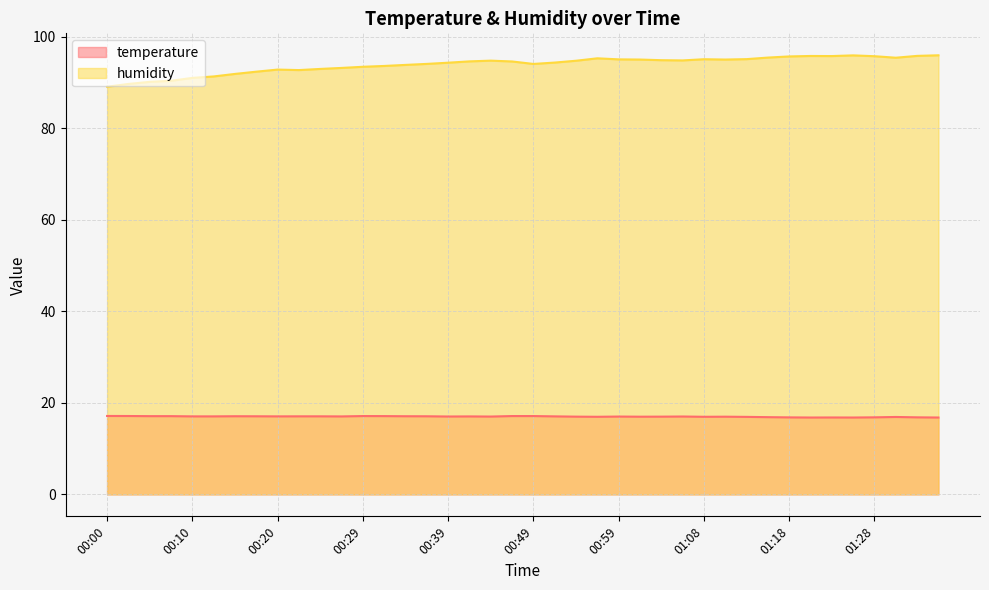

True or false: temperature and humidity intersect in this chart.

False